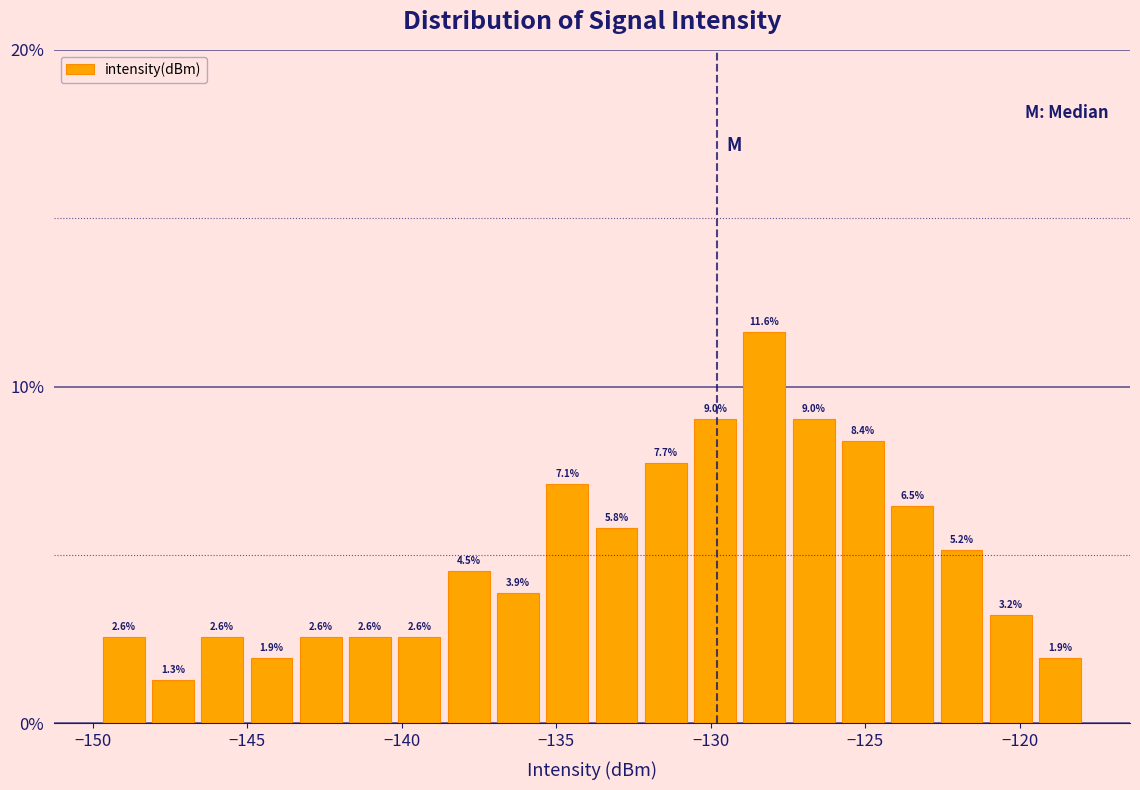

Read against the x-axis, roughly where is the centre of the tallest bar?

-128.5